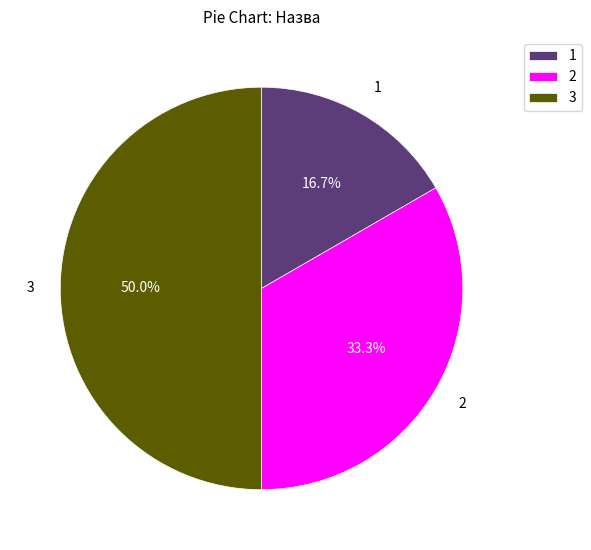

Does 2 represent more than half of the total?

No